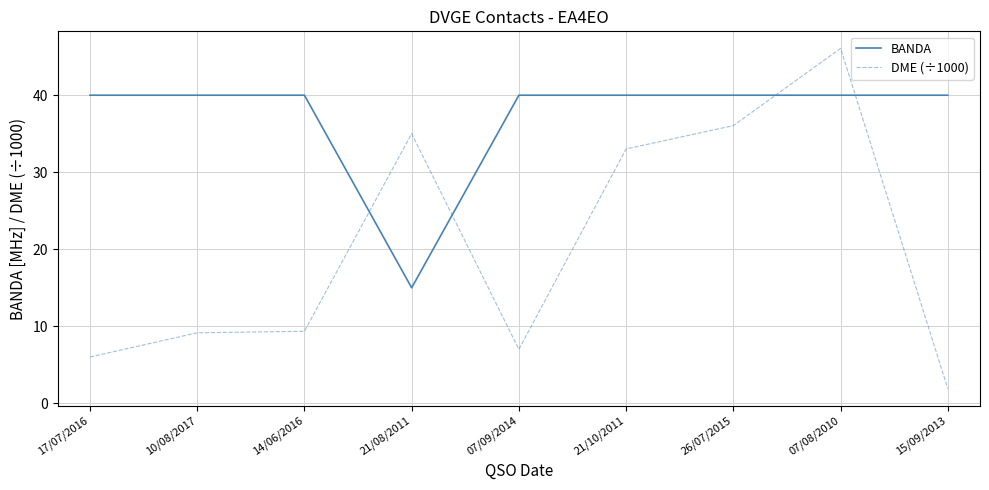

Reading right to left, extract all data points from this chart.

BANDA: 15/09/2013=40.0	07/08/2010=40.0	26/07/2015=40.0	21/10/2011=40.0	07/09/2014=40.0	21/08/2011=15.0	14/06/2016=40.0	10/08/2017=40.0	17/07/2016=40.0
DME (÷1000): 15/09/2013=1.9	07/08/2010=46.1	26/07/2015=36.1	21/10/2011=33.0	07/09/2014=7.0	21/08/2011=35.0	14/06/2016=9.4	10/08/2017=9.2	17/07/2016=6.0